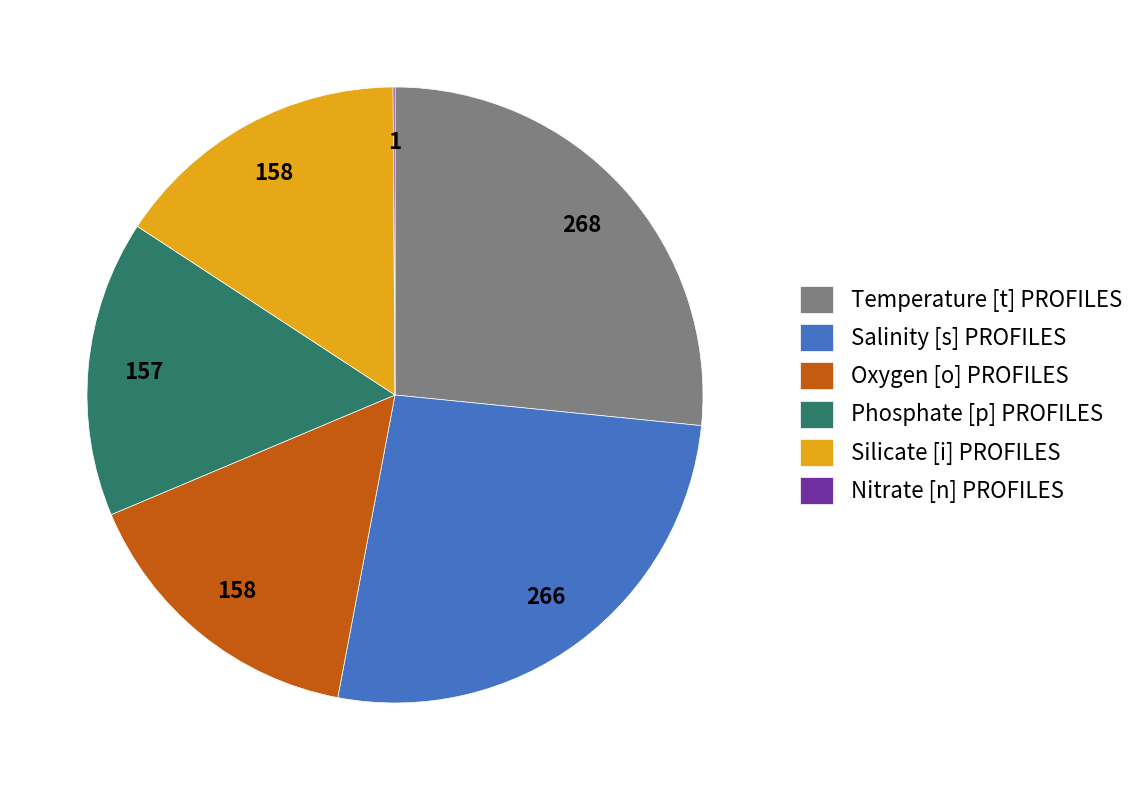

The Silicate [i] PROFILES slice represents 16% of the pie. True or false?

True